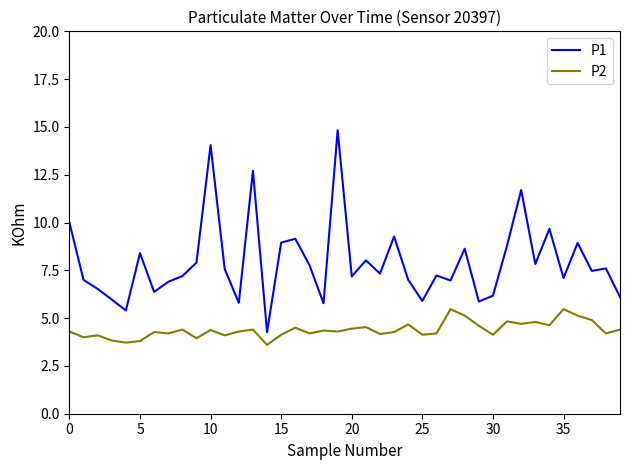

How many lines are shown in the chart?

2